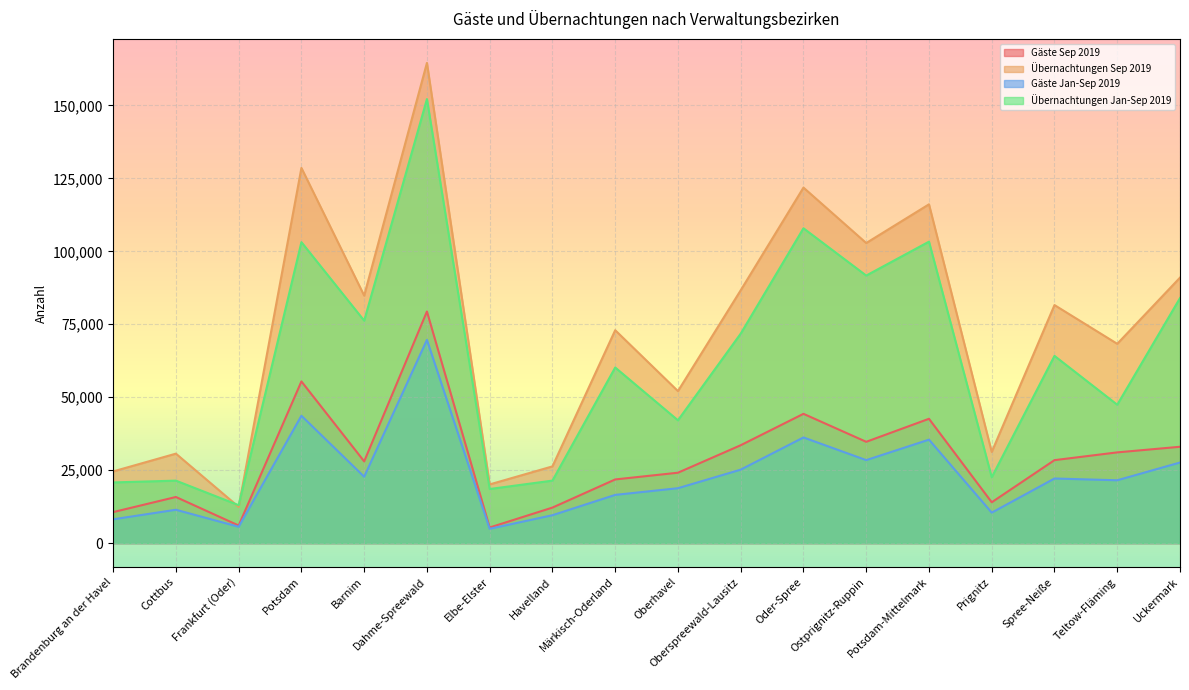

What is the value of the Gäste Sep 2019 point at the 18th from the left?

33017.0